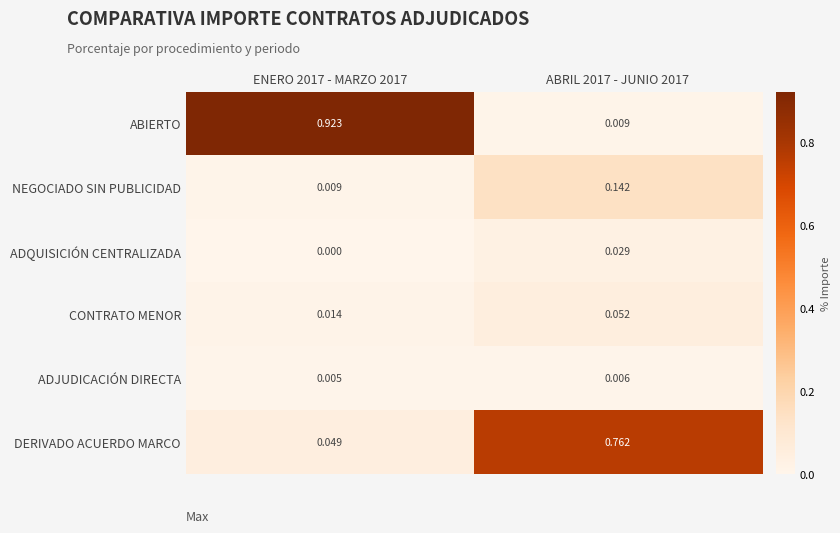

At ABRIL 2017 - JUNIO 2017, list the series in order from largest to smallest.

DERIVADO ACUERDO MARCO, NEGOCIADO SIN PUBLICIDAD, CONTRATO MENOR, ADQUISICIÓN CENTRALIZADA, ABIERTO, ADJUDICACIÓN DIRECTA